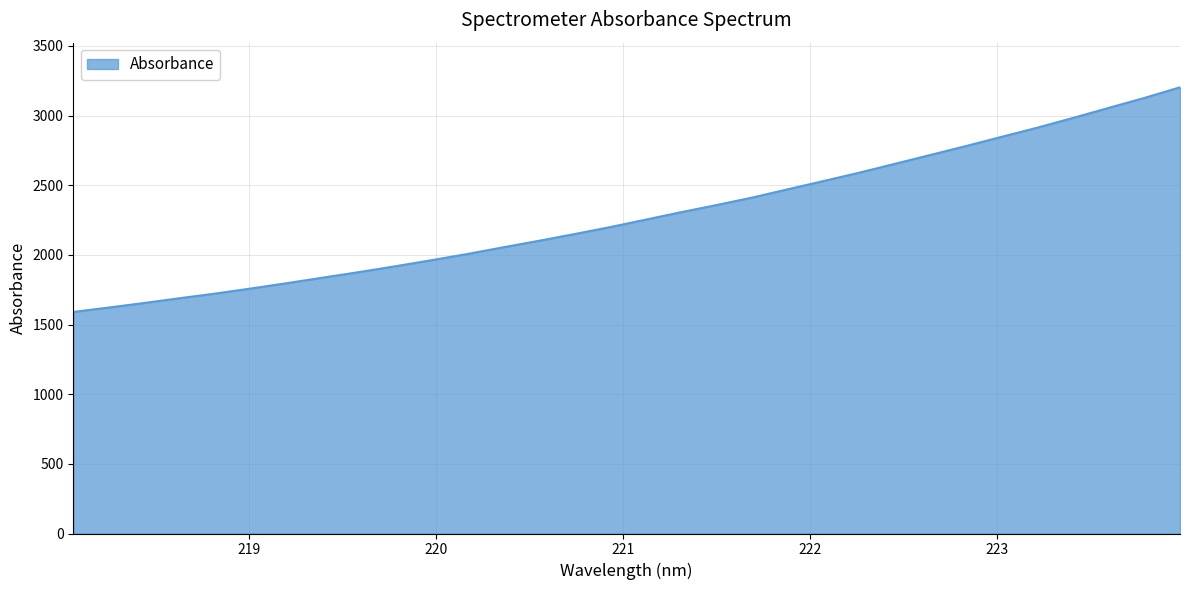

What is the maximum value shown in the chart?

3202.7